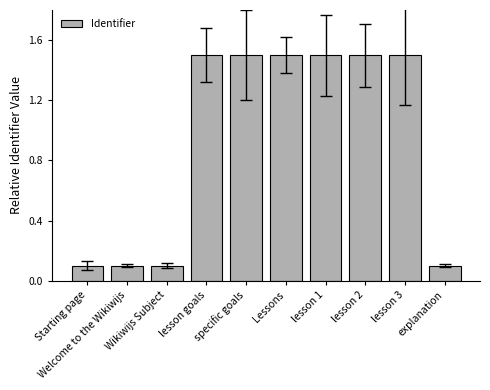

What is the value of the 1st bar from the left?

0.1